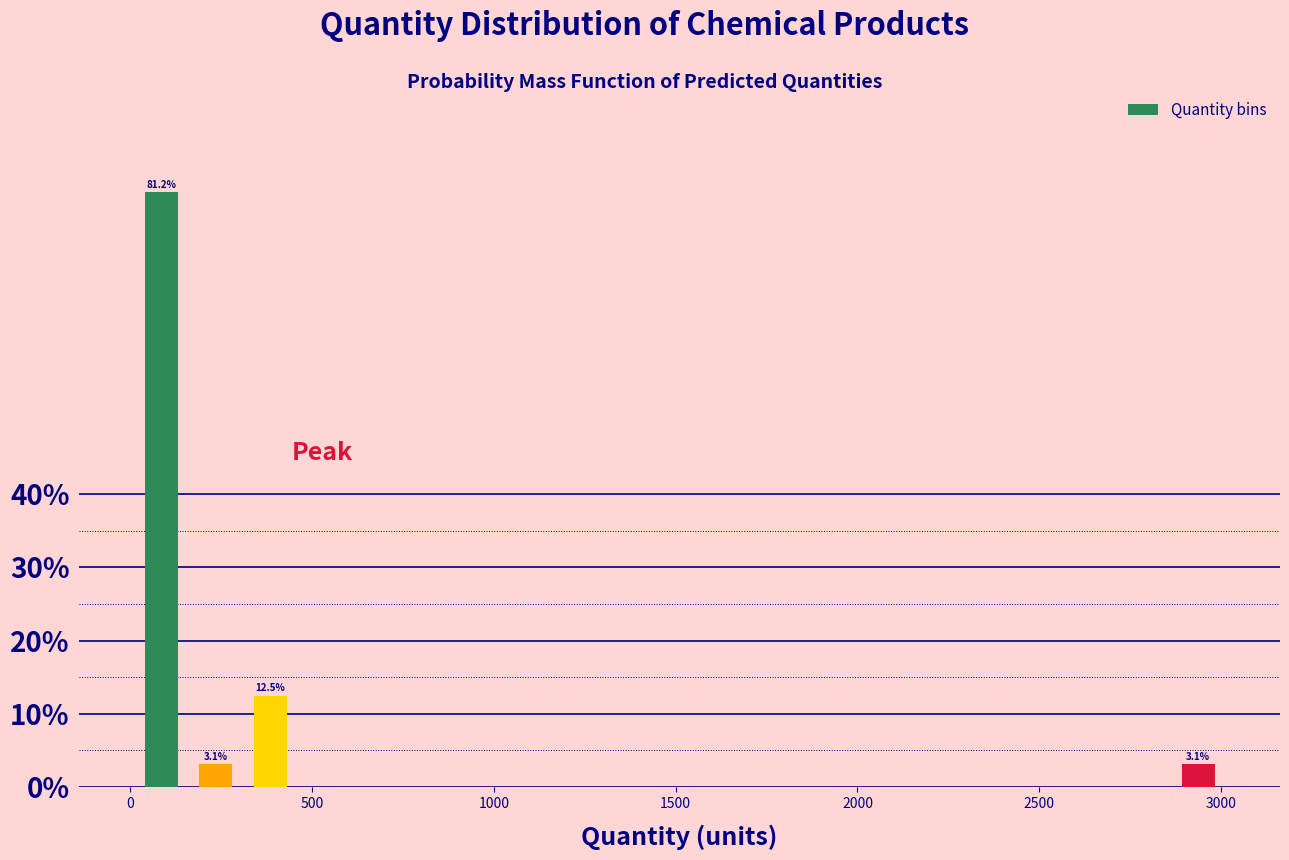

Around what value on the x-axis is the tallest bar? Give the approximate position of its centre, as read against the axis.

100